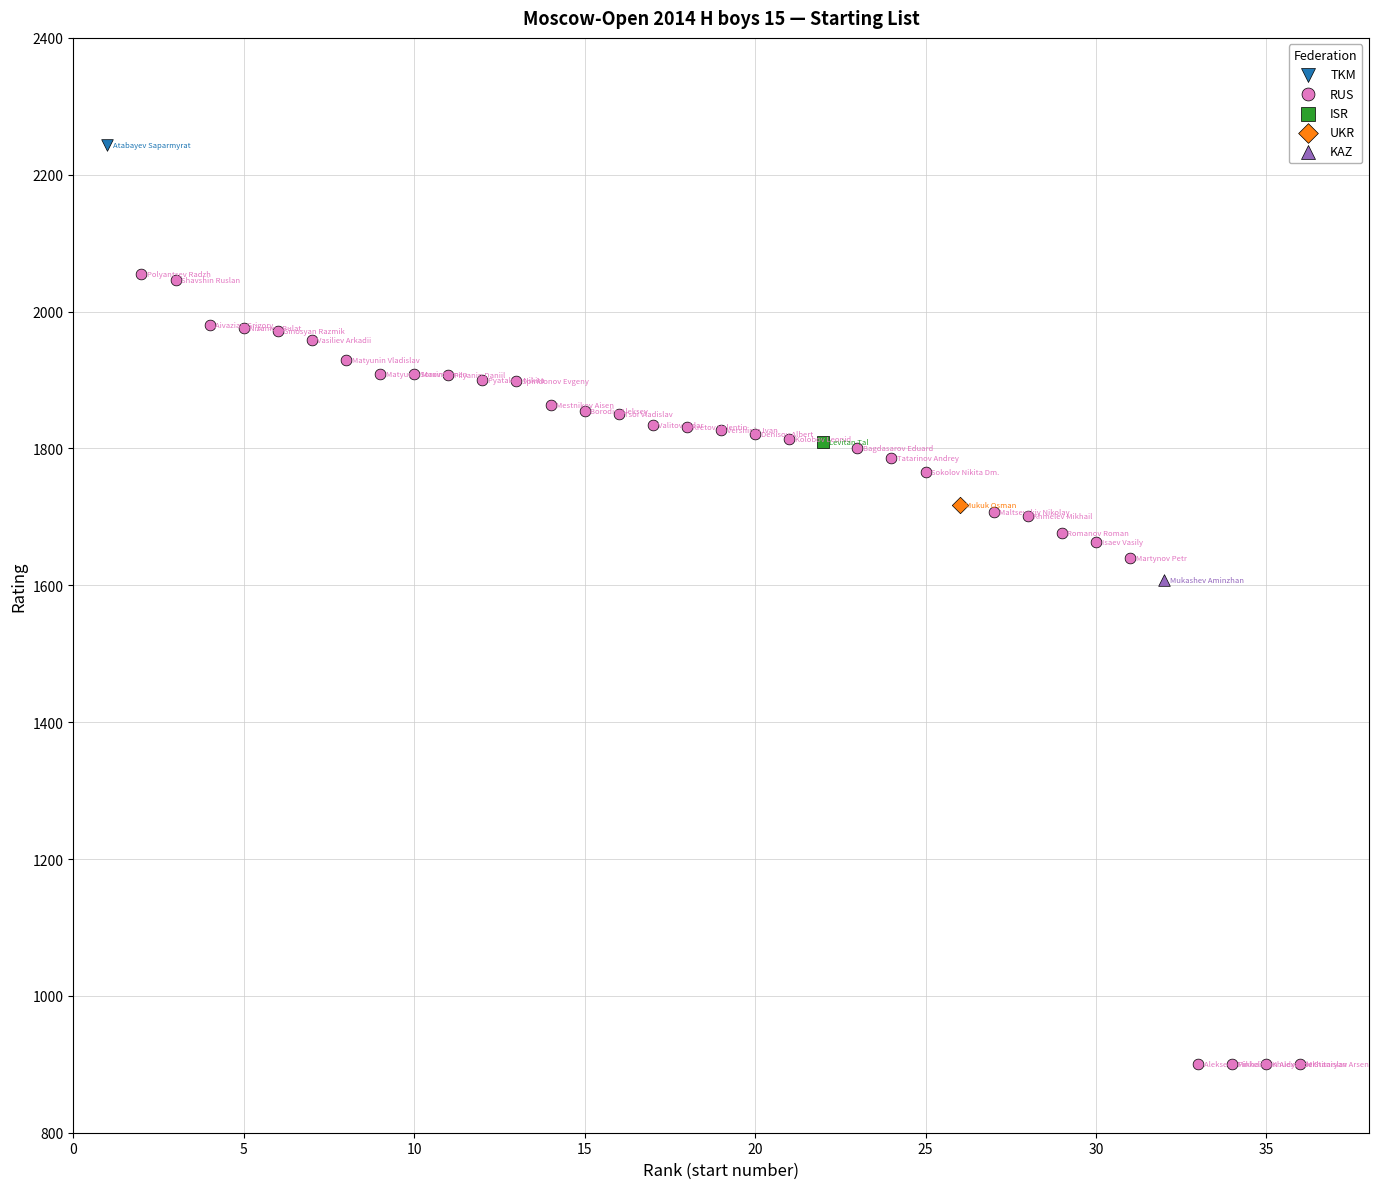

What are all the series names shown in the legend?

TKM, RUS, ISR, UKR, KAZ